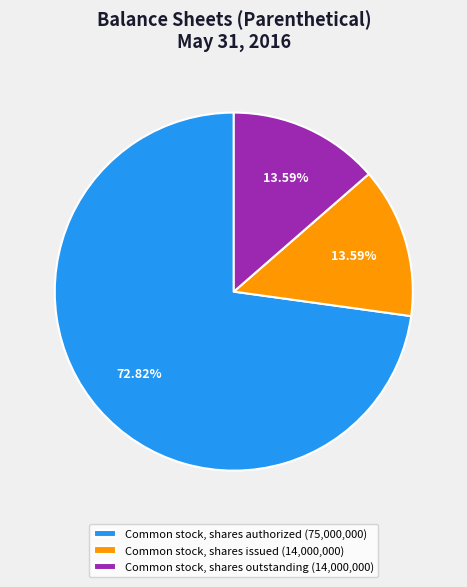

Count the number of slices in the pie.

3